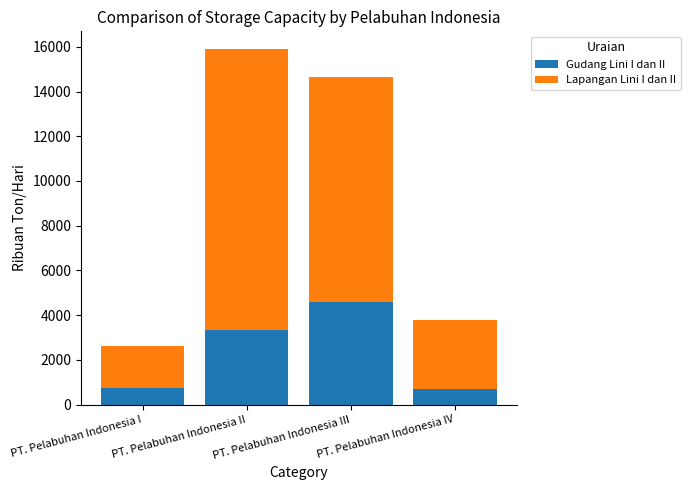

What is the average value of the Gudang Lini I dan II series?

2344